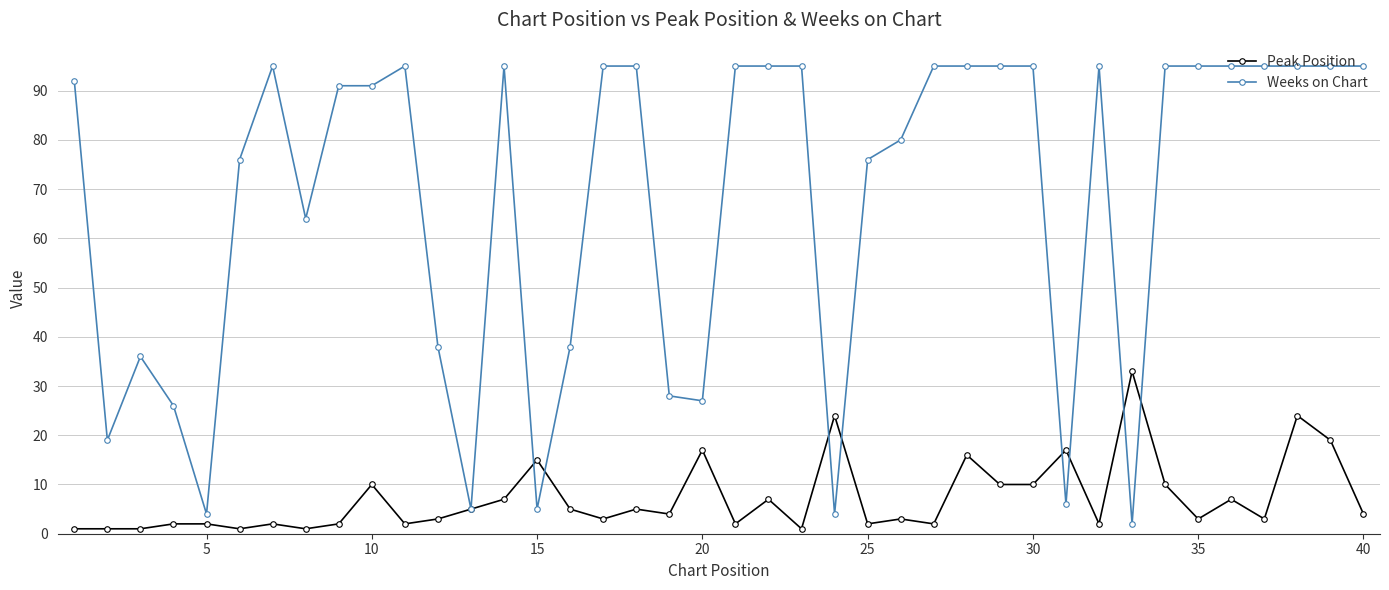

Rank the series by their maximum value, from lowest to highest.

Peak Position, Weeks on Chart